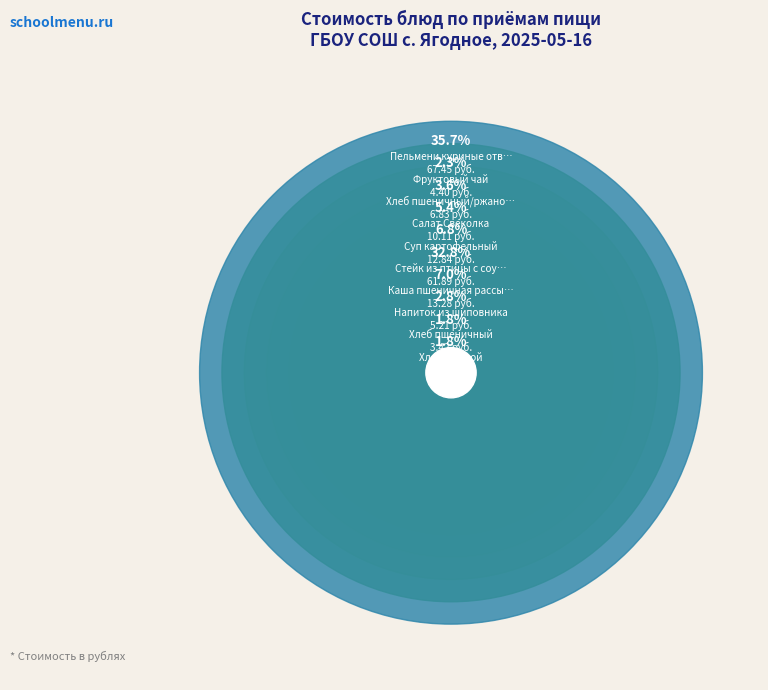

Approximately how many times larger is the value at Напиток из шиповника compared to Хлеб ржаной?

1.5